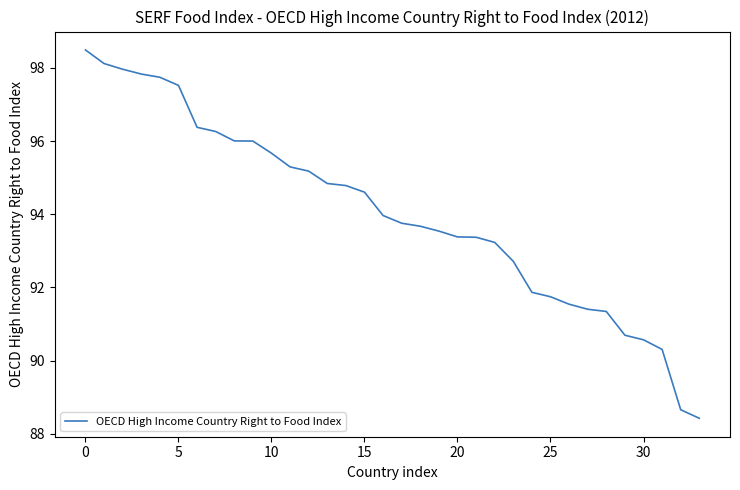

What is the smallest value displayed?

88.4